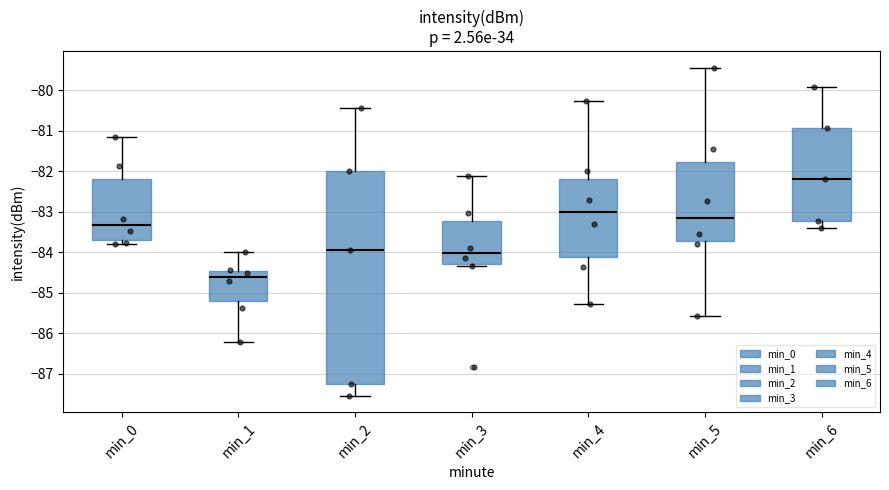

Reading left to right, transcribe this box plot: for each box, give where its median line is, the range the box spans, and where its two whiskers end, as read against the y-axis. The values are not printed on the chart, so give them approximately, as read against the axis.

min_0: median -83.3, box -83.7 to -82.2, whiskers -83.8 to -81.2
min_1: median -84.6, box -85.2 to -84.5, whiskers -86.2 to -84.0
min_2: median -83.9, box -87.3 to -82.0, whiskers -87.5 to -80.4
min_3: median -84.0, box -84.3 to -83.2, whiskers -84.3 (just below the box's lower edge) to -82.1
min_4: median -83.0, box -84.1 to -82.2, whiskers -85.3 to -80.3
min_5: median -83.1, box -83.7 to -81.8, whiskers -85.6 to -79.4
min_6: median -82.2, box -83.2 to -80.9, whiskers -83.4 to -79.9